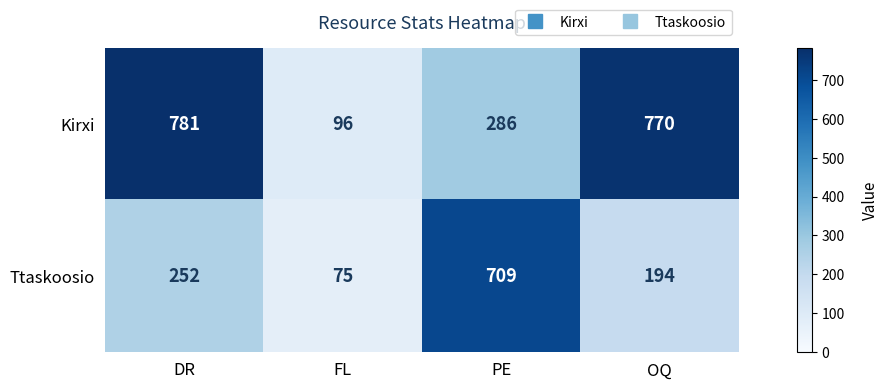

What is the difference between the maximum and minimum values in the Ttaskoosio series?

634